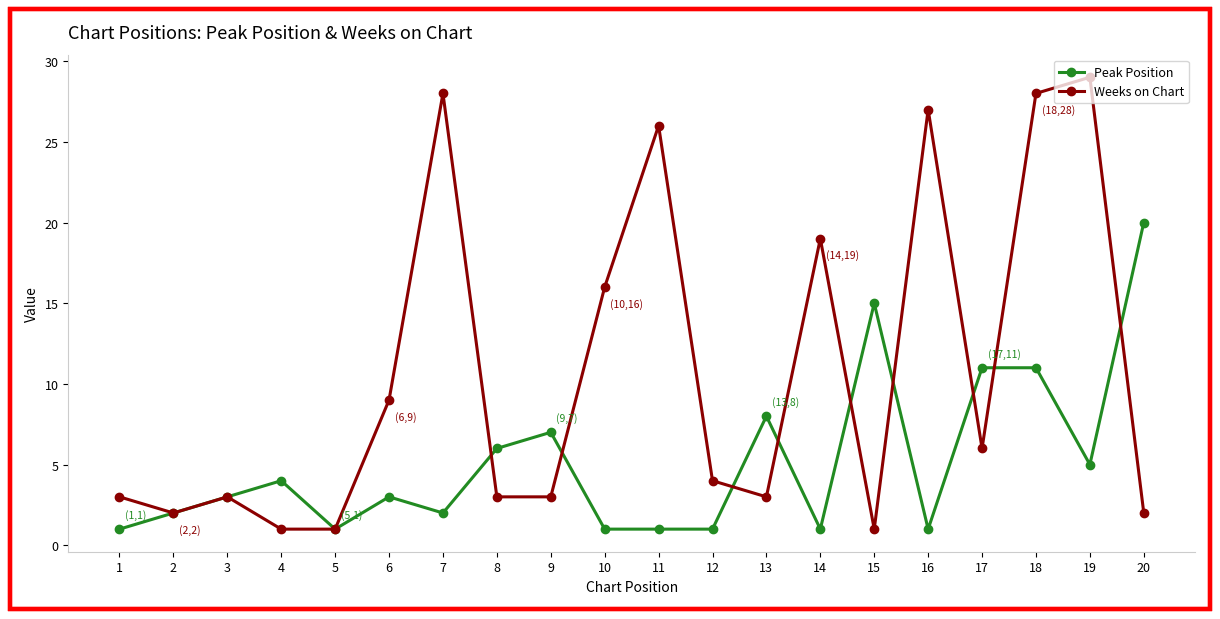

In Weeks on Chart, how many points are higher than both neighbors (excluding endpoints)?

6